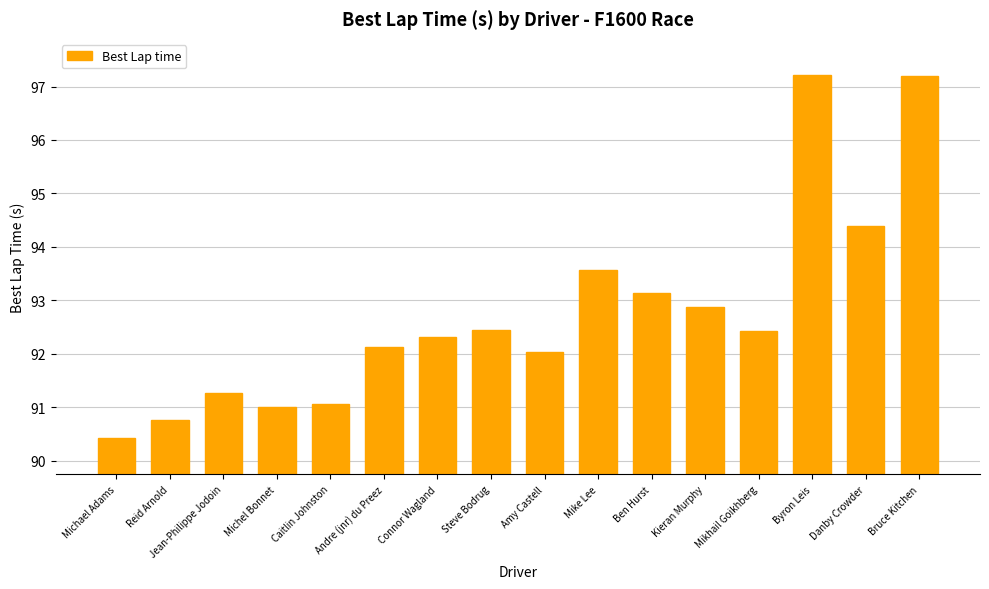

Reading right to left, transcribe all the data shown in this chart.

97.2	94.4	97.2	92.4	92.9	93.1	93.6	92.0	92.4	92.3	92.1	91.1	91.0	91.3	90.8	90.4